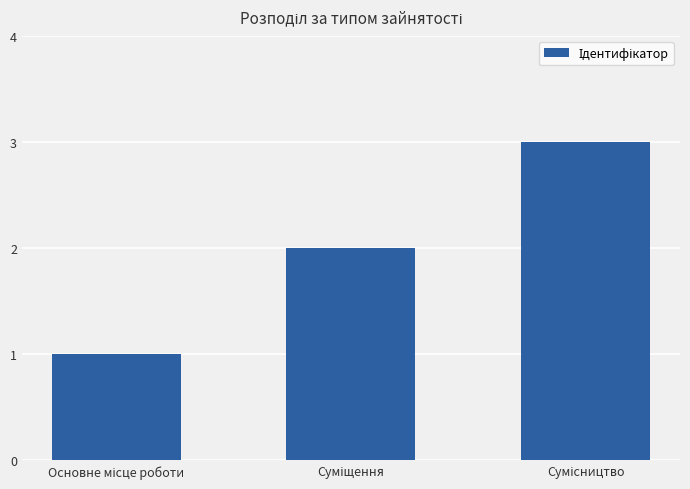

How many categories are shown in the chart?

3